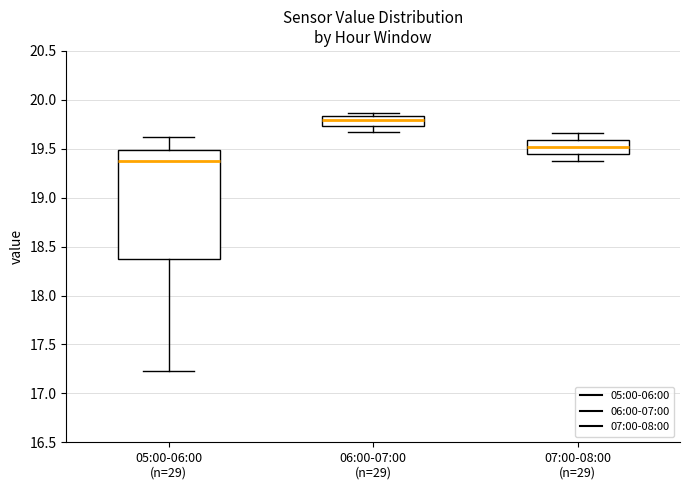

Comparing the boxes themselves (not the whiskers), which one is the tallest?

05:00-06:00 (n=29)